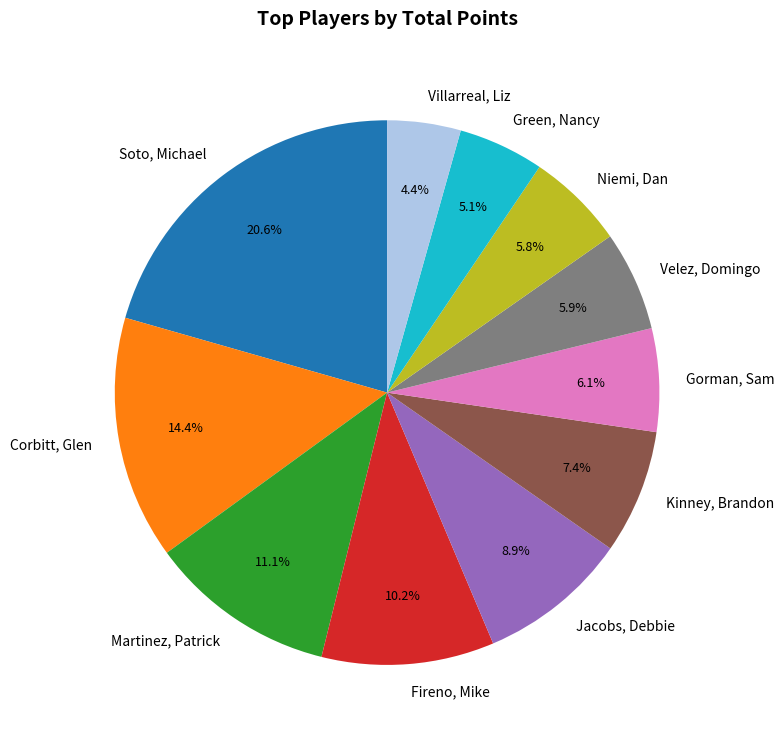

To the nearest percent, what is the combined percentage of Villarreal, Liz and Corbitt, Glen?

19%